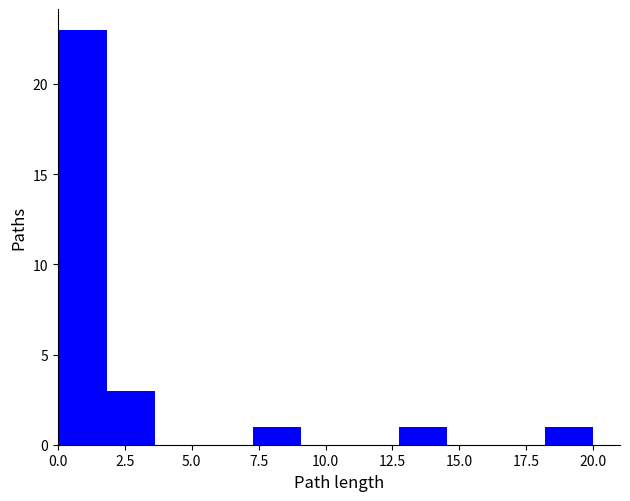

Around what value on the x-axis is the tallest bar? Give the approximate position of its centre, as read against the axis.

1.0